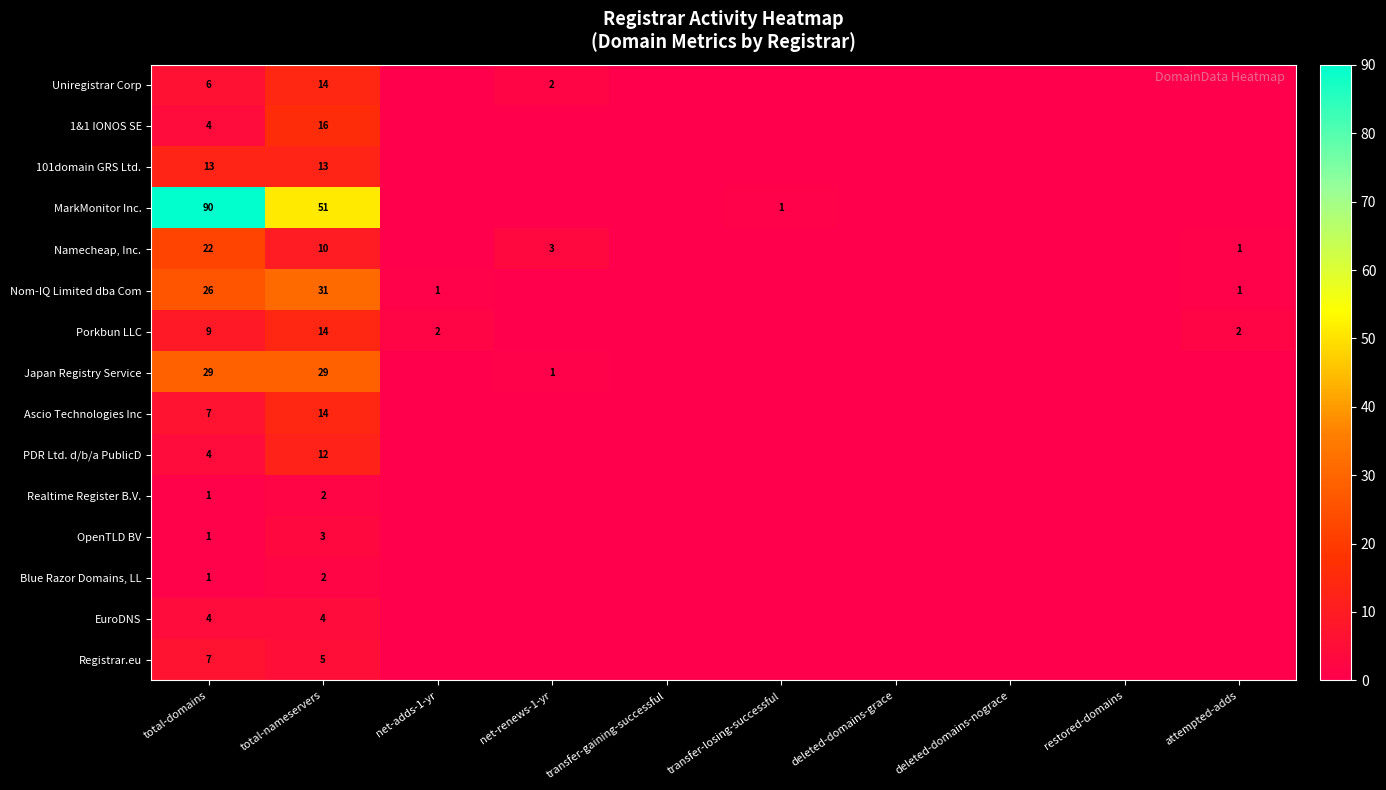

The value of MarkMonitor Inc. at transfer-losing-successful is 1. True or false?

True